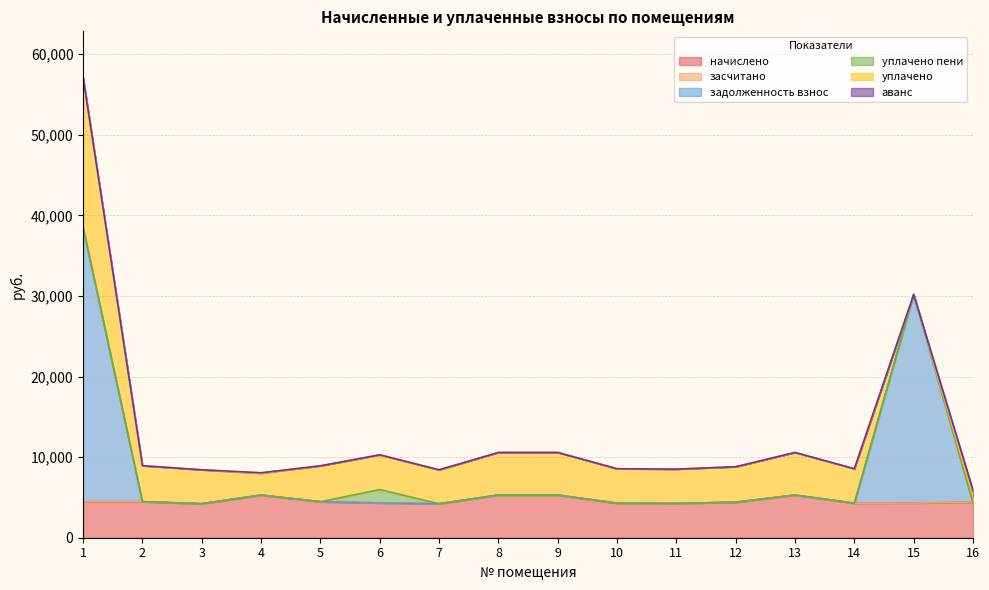

What is the difference between the highest and lowest values at 1?

34042.9